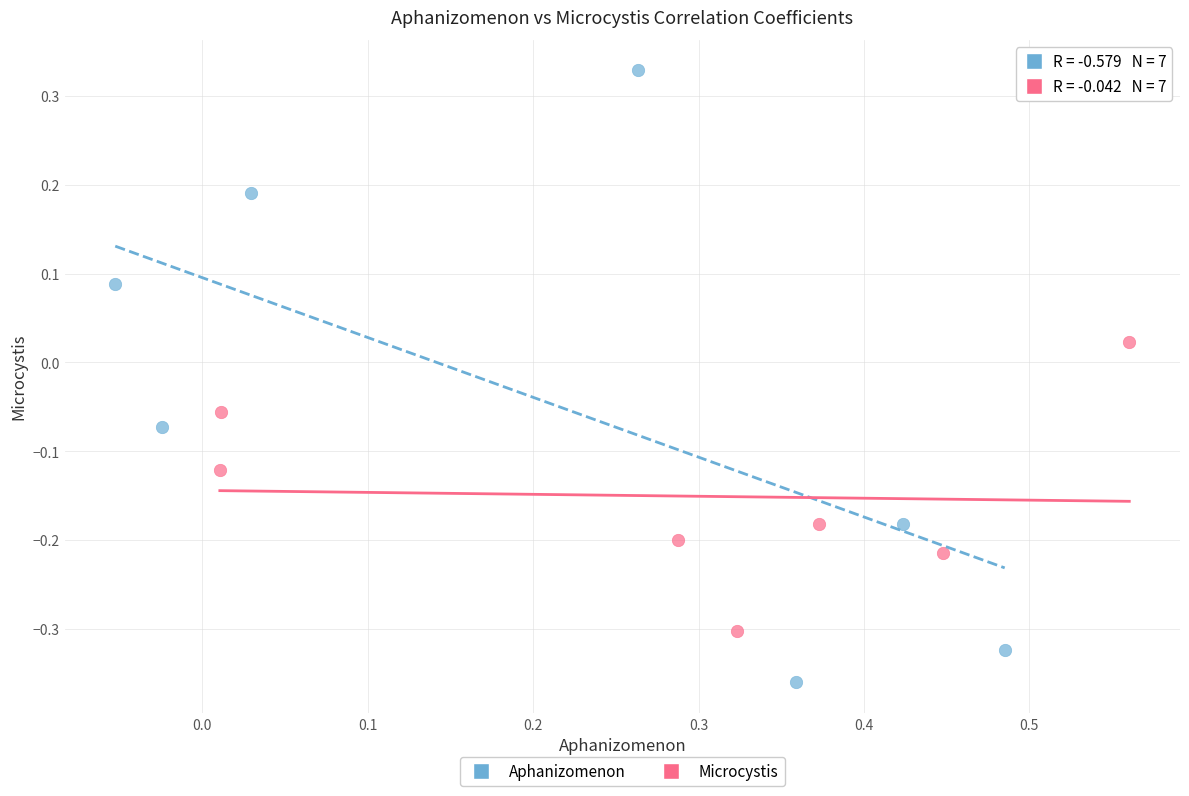

Which series contains the highest Y value?

Aphanizomenon